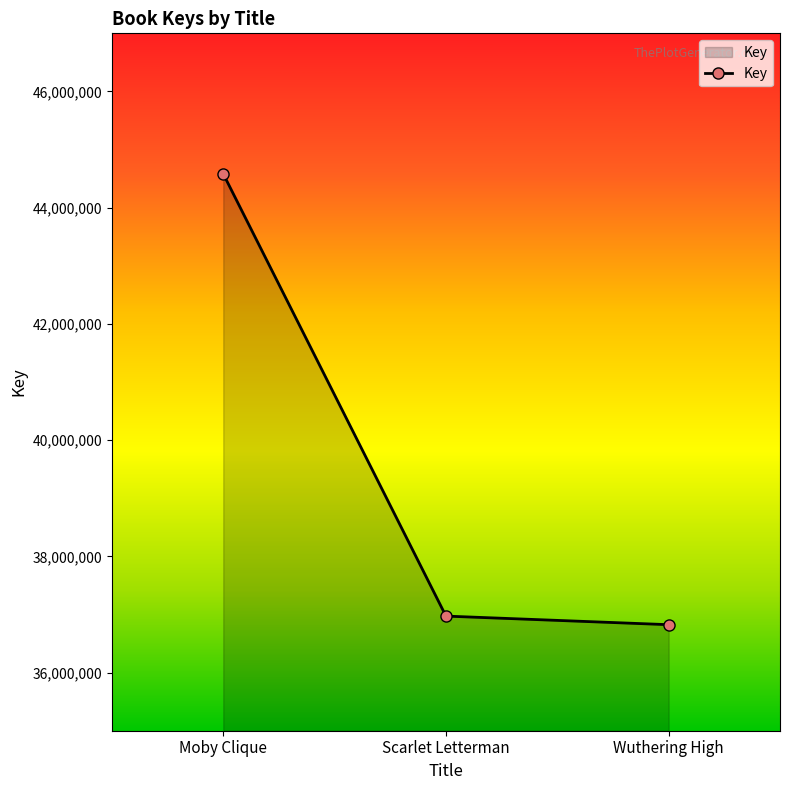

Reading left to right, what are all the values shown in this chart?

Moby Clique=44581807	Scarlet Letterman=36972406	Wuthering High=36824518